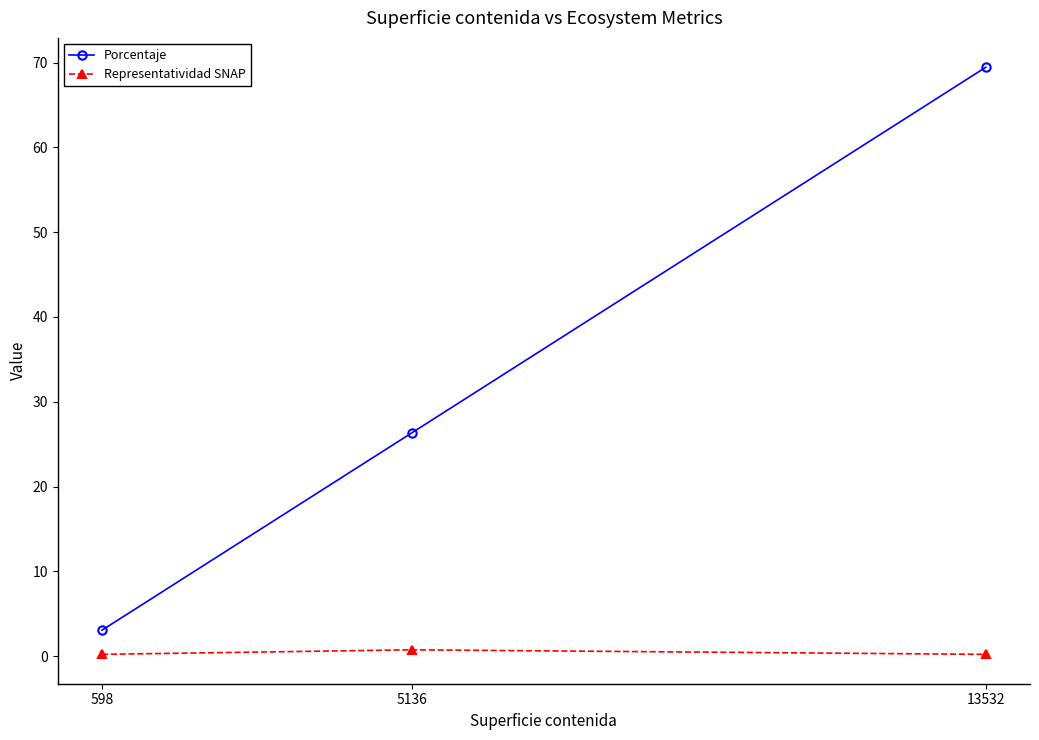

Read the Porcentaje value at 5136.

26.4